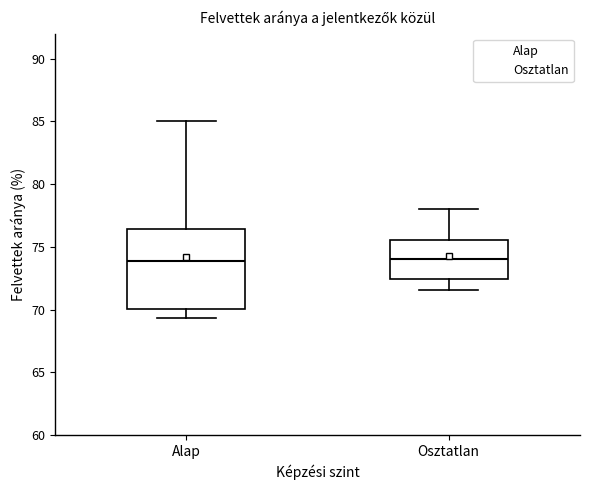

Comparing the boxes themselves (not the whiskers), which one is the tallest?

Alap